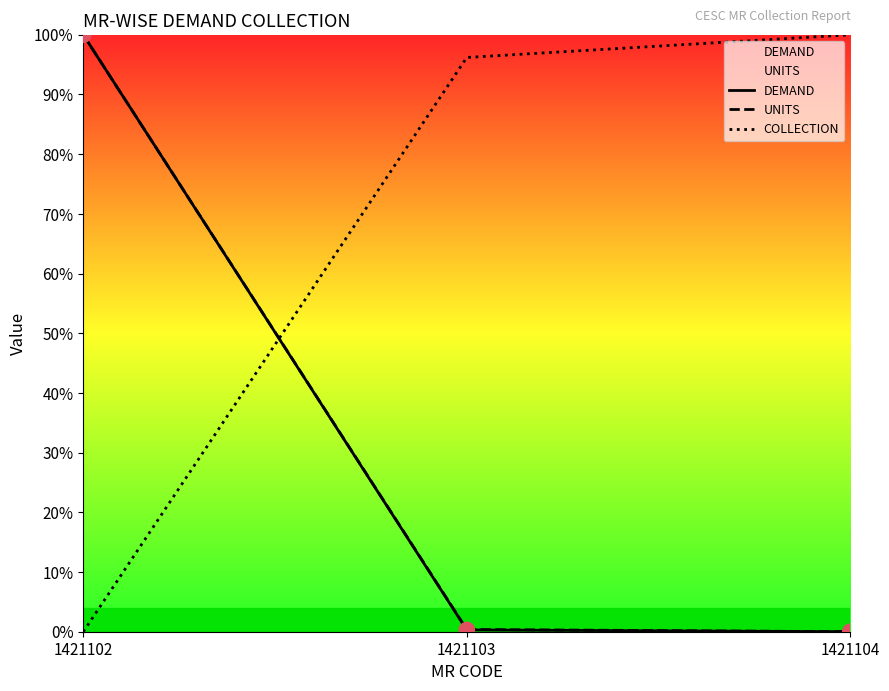

What are all the series names shown in the legend?

DEMAND, UNITS, COLLECTION